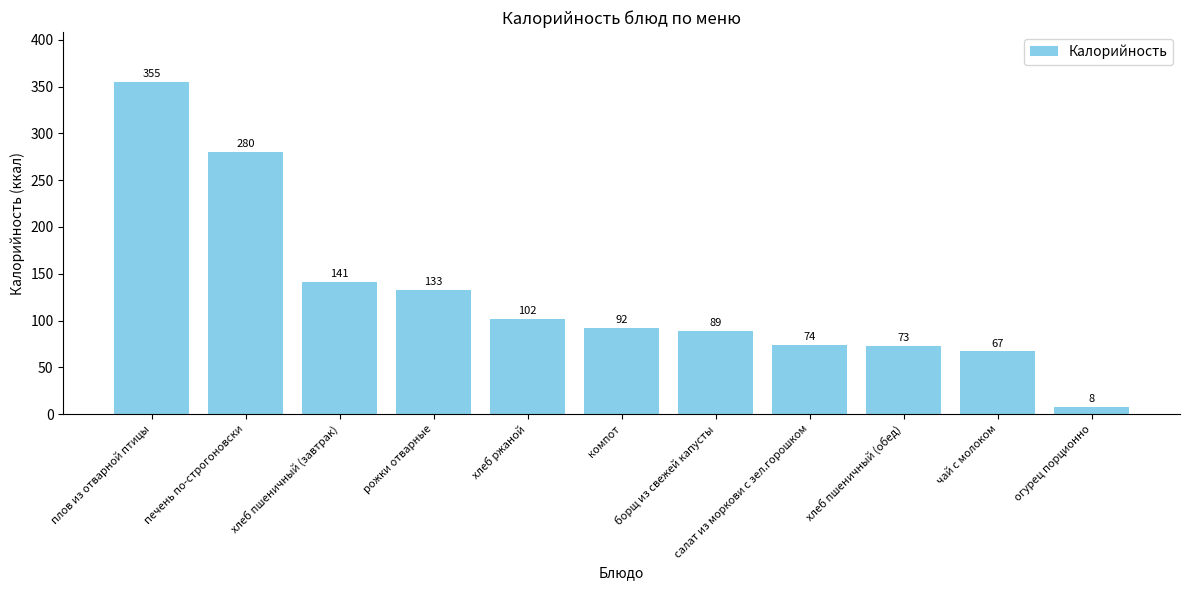

What is the sum of all values?

1414